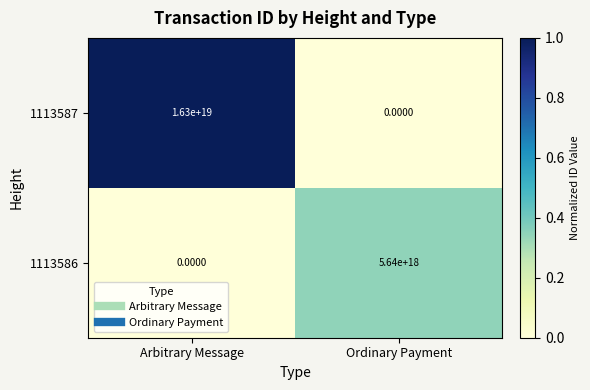

How many distinct data groups are displayed?

2